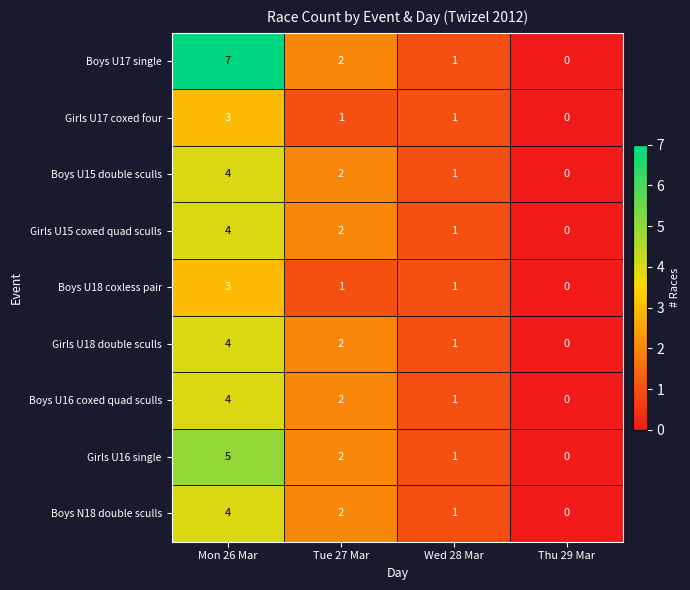

How many positive values does the Boys U18 coxless pair series have?

3